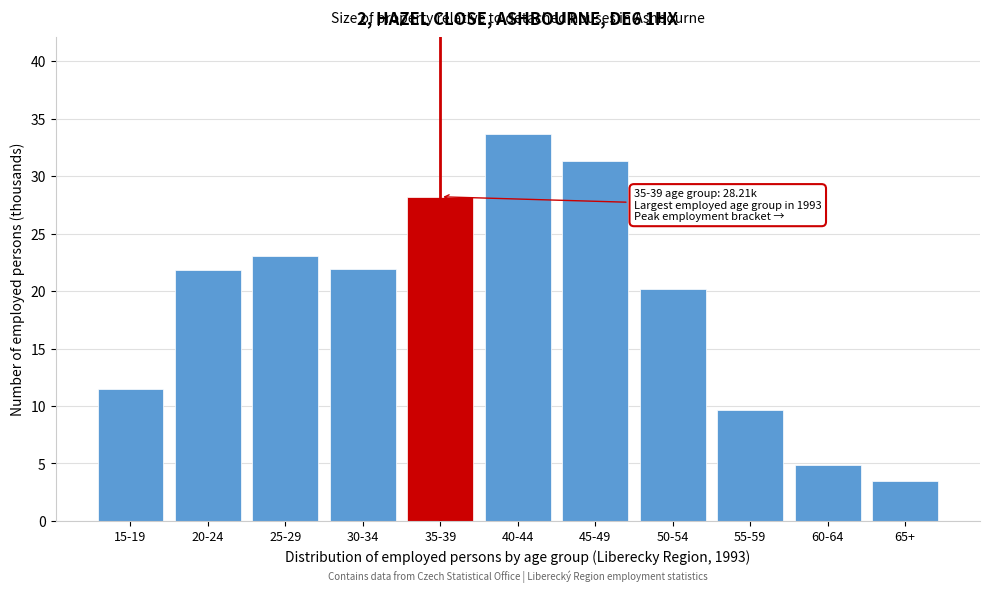

What is the difference between the maximum and second lowest values?

28.8